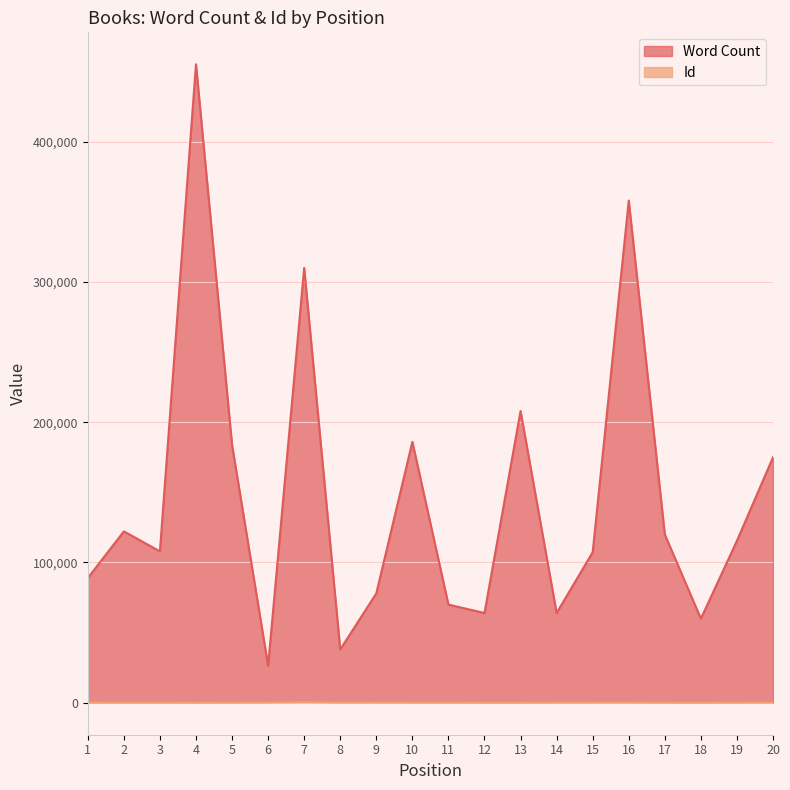

Rank the categories by Word Count value from lowest to highest.

6, 8, 18, 12, 14, 11, 9, 1, 15, 3, 19, 17, 2, 20, 5, 10, 13, 7, 16, 4